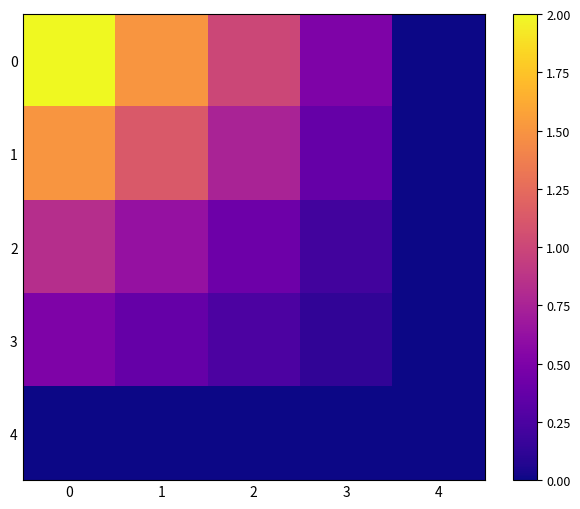

Reading left to right, what are all the values shown in this chart?

0: 0=2.0	1=1.5	2=1.0	3=0.5	4=0.0
1: 0=1.5	1=1.1	2=0.8	3=0.4	4=0.0
2: 0=0.8	1=0.6	2=0.4	3=0.2	4=0.0
3: 0=0.5	1=0.4	2=0.2	3=0.1	4=0.0
4: 0=0.0	1=0.0	2=0.0	3=0.0	4=0.0